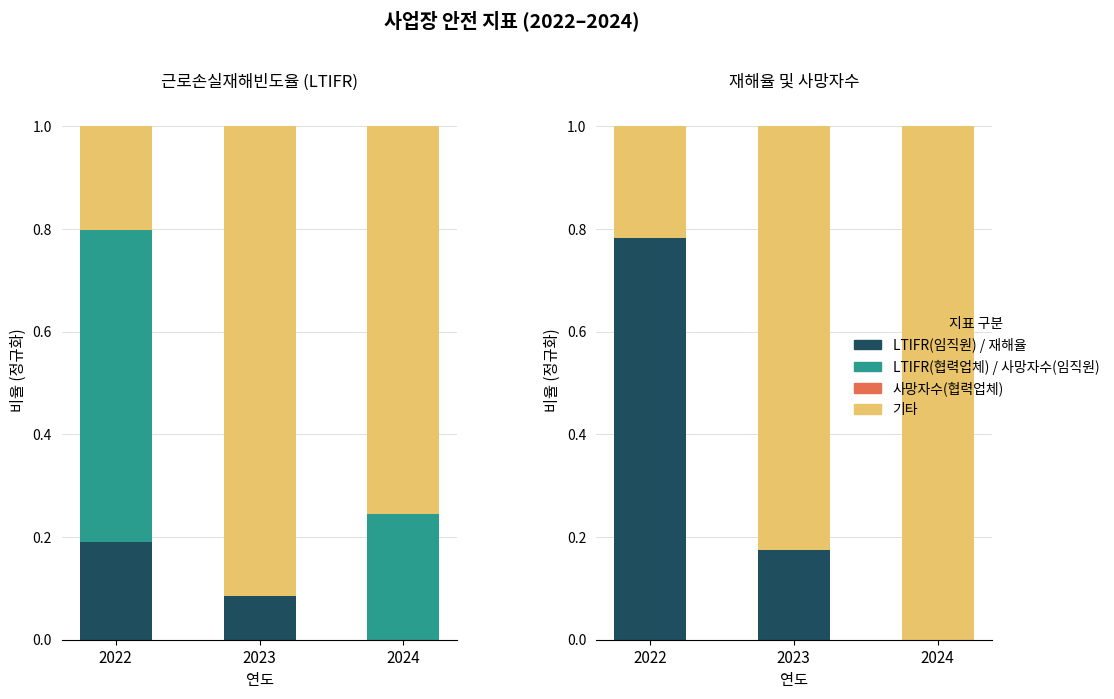

What is the difference between the 기타 values at 2024 and 2023?

0.2